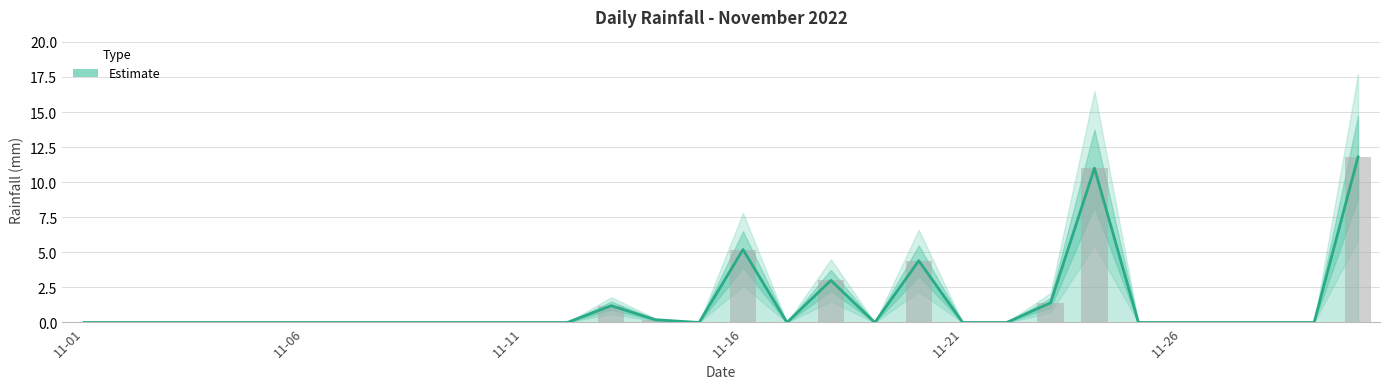

Are the bars horizontal?

No